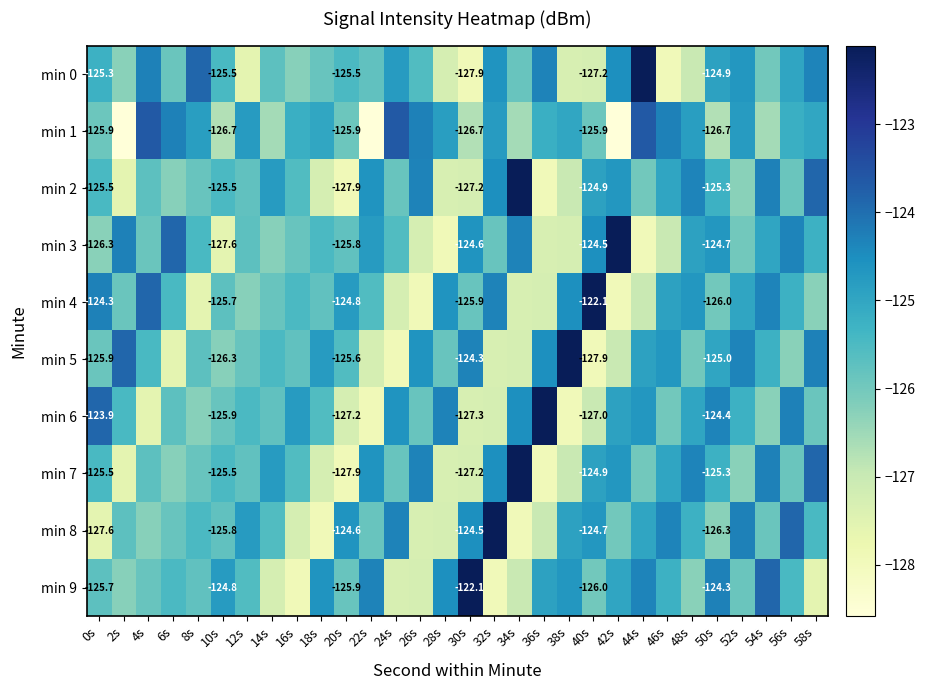

Count the number of data series in this chart.

10